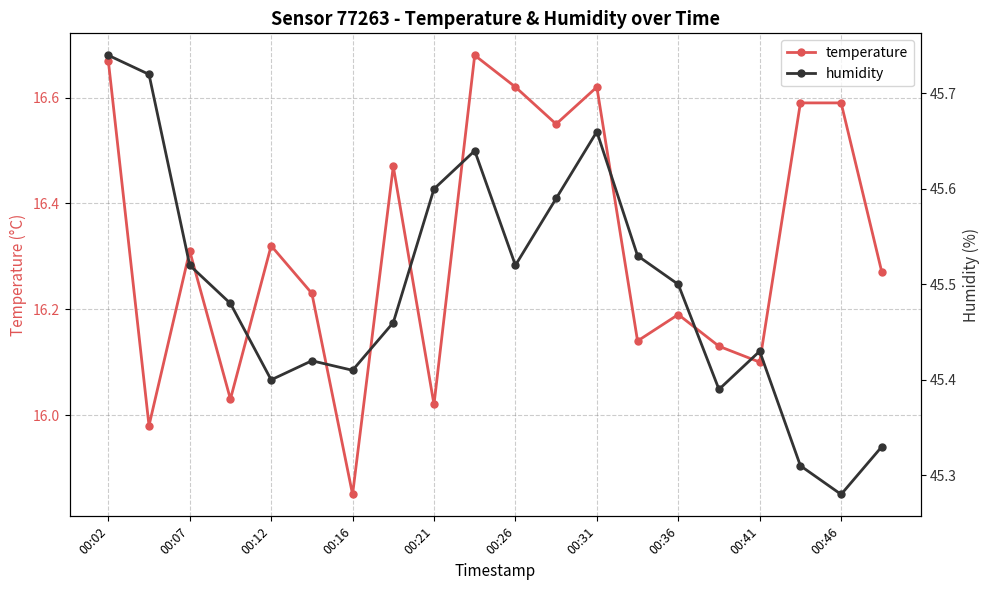

Where does the temperature series first go above 16?

00:02